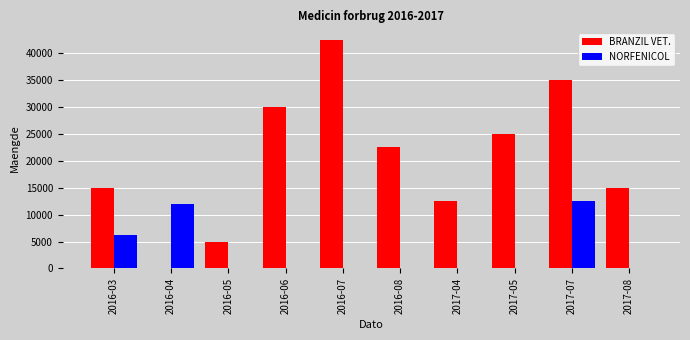

Reading left to right, extract all data points from this chart.

BRANZIL VET.: 2016-03=15000	2016-04=0	2016-05=5000	2016-06=30000	2016-07=42500	2016-08=22500	2017-04=12500	2017-05=25000	2017-07=35000	2017-08=15000
NORFENICOL: 2016-03=6300	2016-04=12000	2016-05=0	2016-06=0	2016-07=0	2016-08=0	2017-04=0	2017-05=0	2017-07=12600	2017-08=0